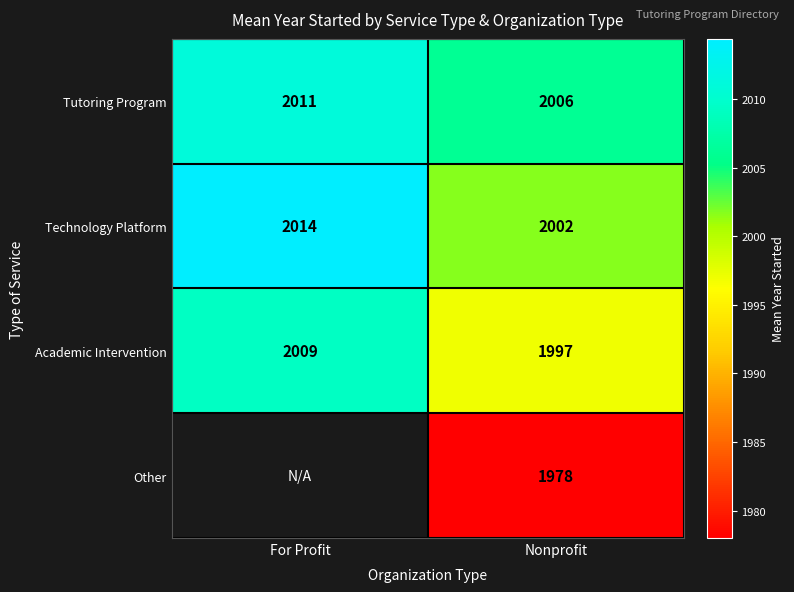

Which has a higher value, For Profit or Nonprofit?

For Profit